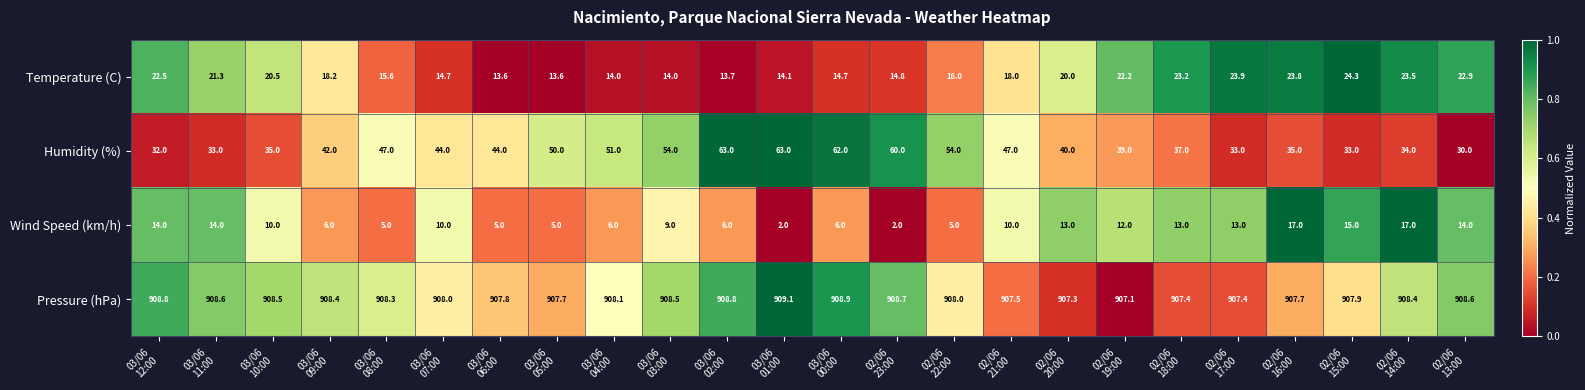

What is the difference between the highest and lowest values at 03/06
00:00?

902.9